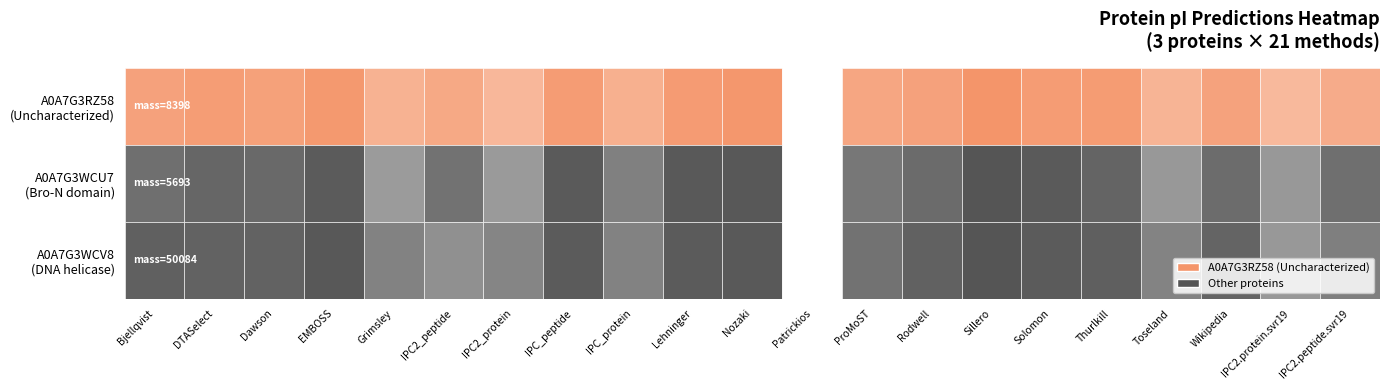

Reading left to right, extract all data points from this chart.

tr|A0A7G3RZ58|A0A7G3RZ58_9CAUD: 7.8	8.0	7.8	8.1	7.2	7.5	7.0	8.0	7.3	8.0	8.2	4.4	7.6	7.8	8.3	8.0	8.0	7.1	7.8	6.9	7.4
tr|A0A7G3WCU7|A0A7G3WCU7_9CAUD: 7.8	8.0	8.0	8.2	6.9	7.8	7.0	8.3	7.5	8.3	8.3	4.9	7.7	7.9	8.4	8.3	8.1	7.0	7.9	7.0	7.8
tr|A0A7G3WCV8|A0A7G3WCV8_9CAUD: 8.2	8.2	8.2	8.4	7.5	7.2	7.4	8.3	7.5	8.3	8.4	4.7	7.8	8.2	8.5	8.3	8.2	7.4	8.1	7.0	7.5